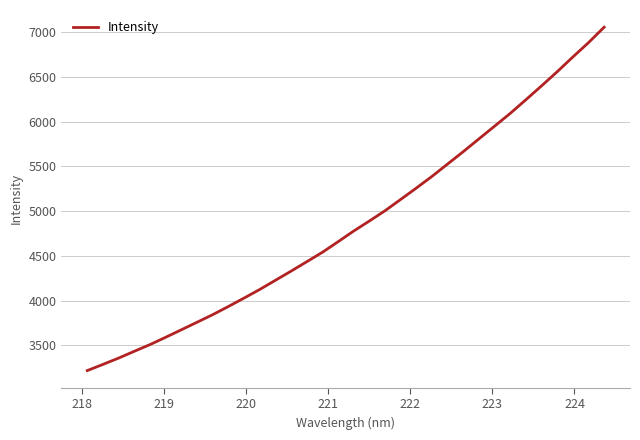

What is the difference between the maximum and minimum values?

3843.0